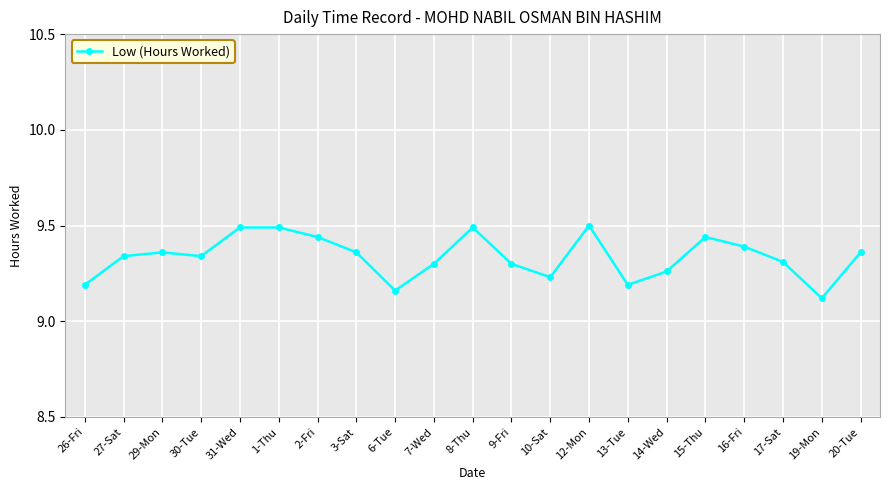

What is the difference between the maximum and minimum values?

0.4